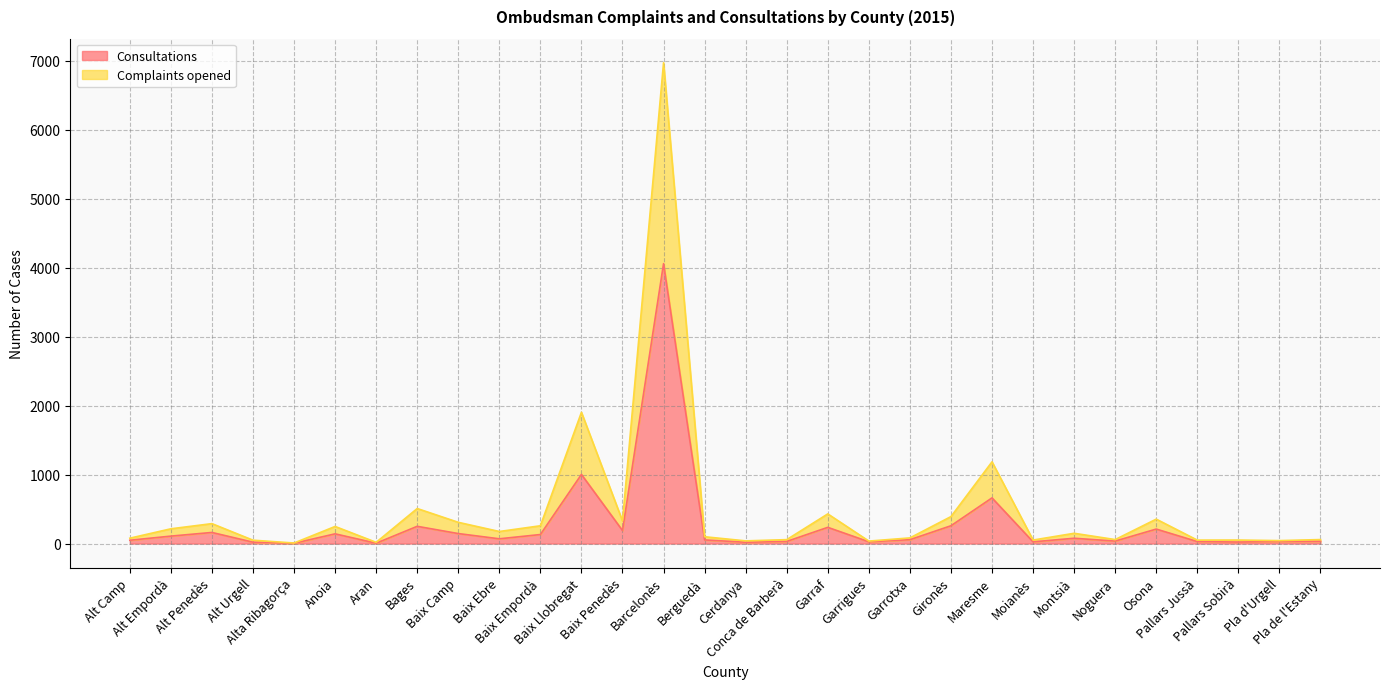

Reading right to left, what are all the values shown in this chart?

Consultations: 33	30	22	29	210	36	77	25	662	258	56	26	235	31	19	53	4057	189	1002	131	69	145	250	5	141	4	20	161	108	48
Complaints opened: 58	43	51	50	354	58	149	51	1185	391	82	36	430	57	39	99	6969	328	1903	258	175	308	508	18	248	8	49	289	214	78